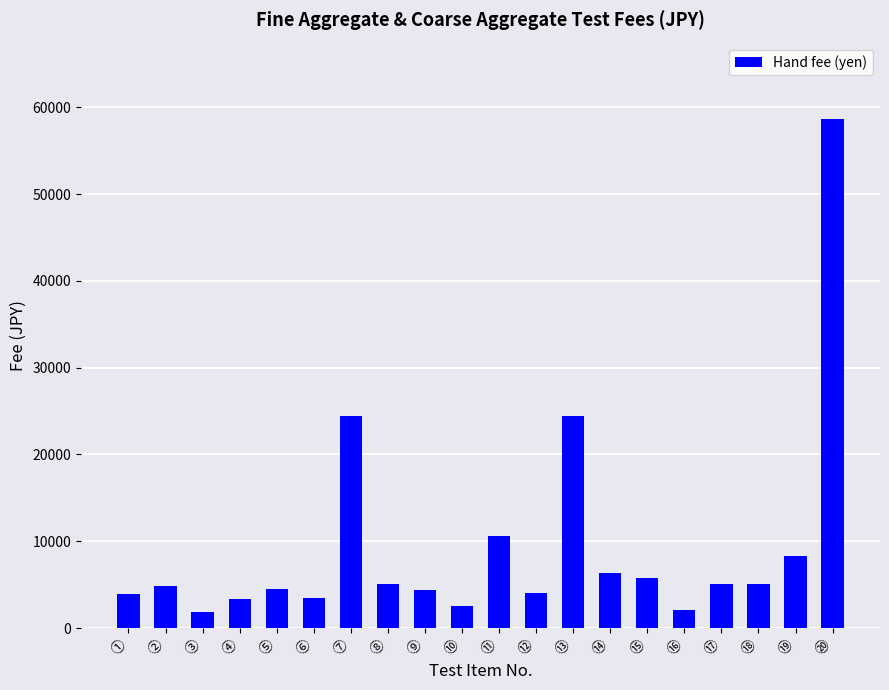

What is the average value?

9449